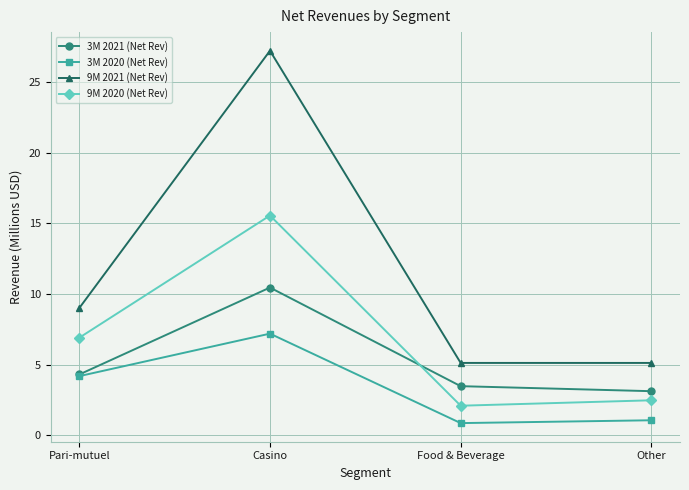

What is the difference between the highest and lowest values at Other?

4.1